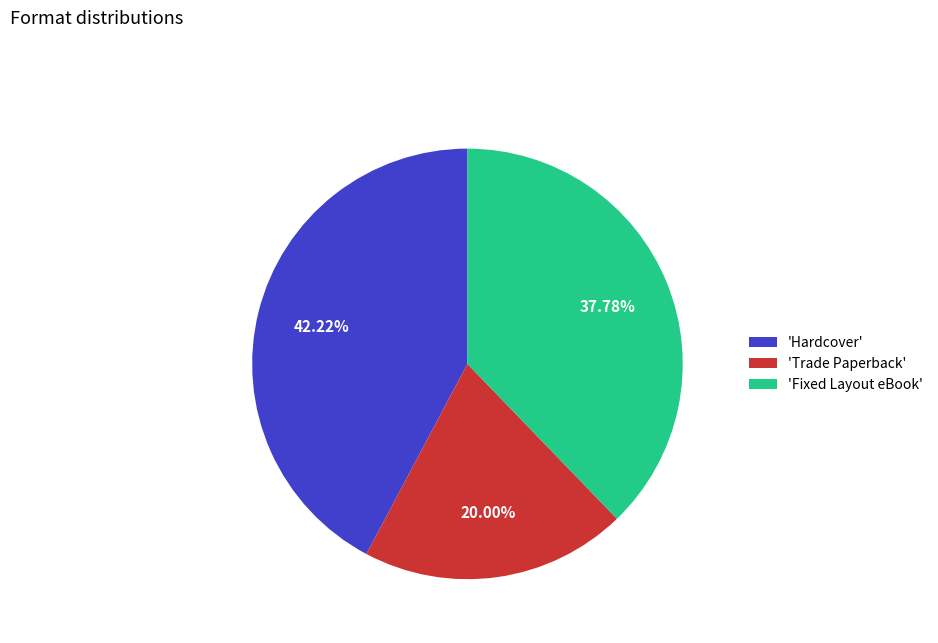

Between 'Trade Paperback' and 'Hardcover', which is larger?

'Hardcover'